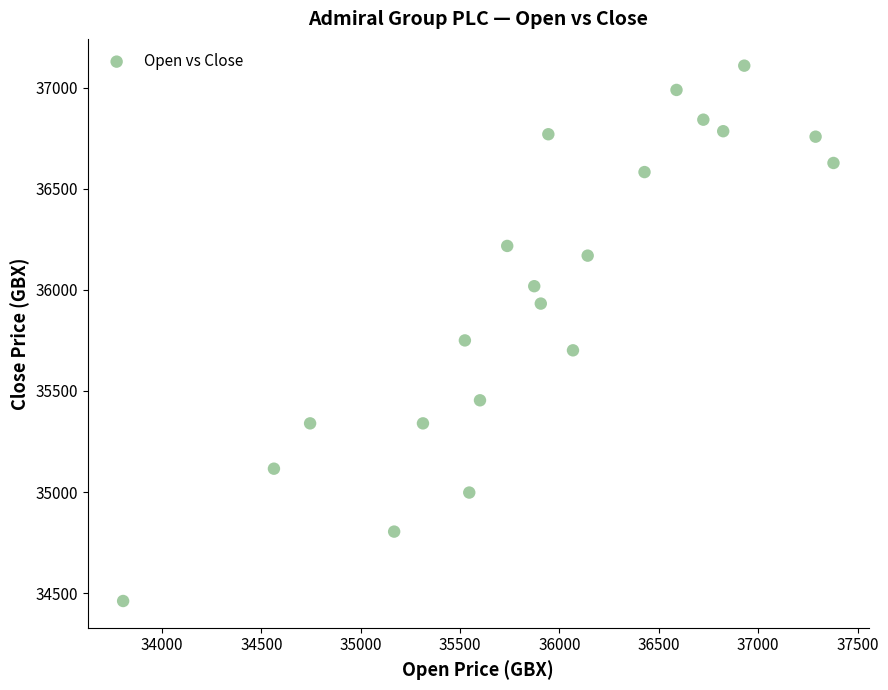

What is the range of Y values (max minus min)?

2646